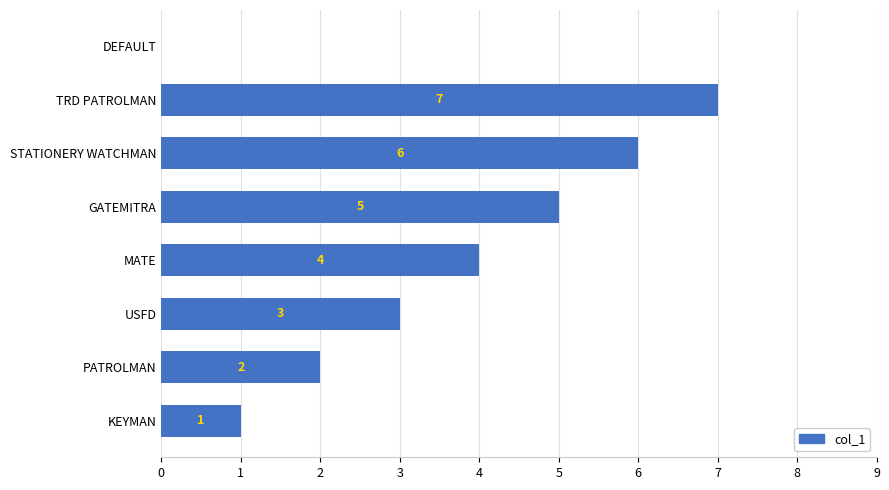

True or false: the data shows 4 at STATIONERY WATCHMAN.

False